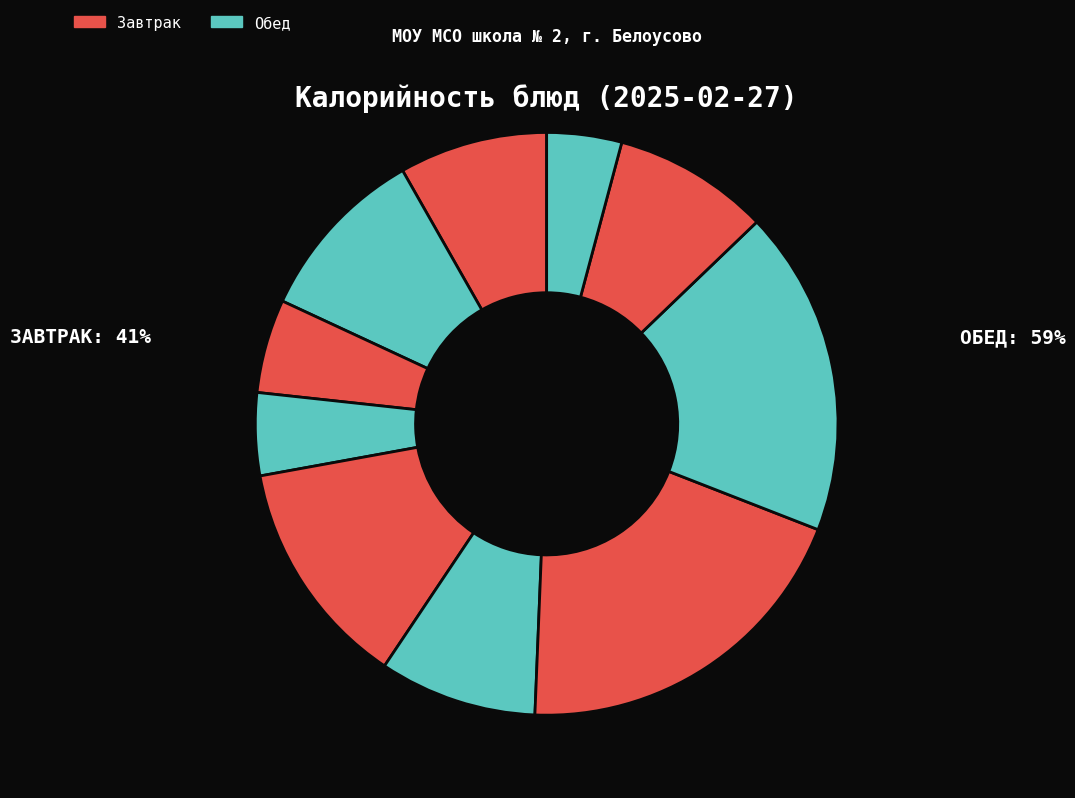

Count the number of slices in the pie.

10